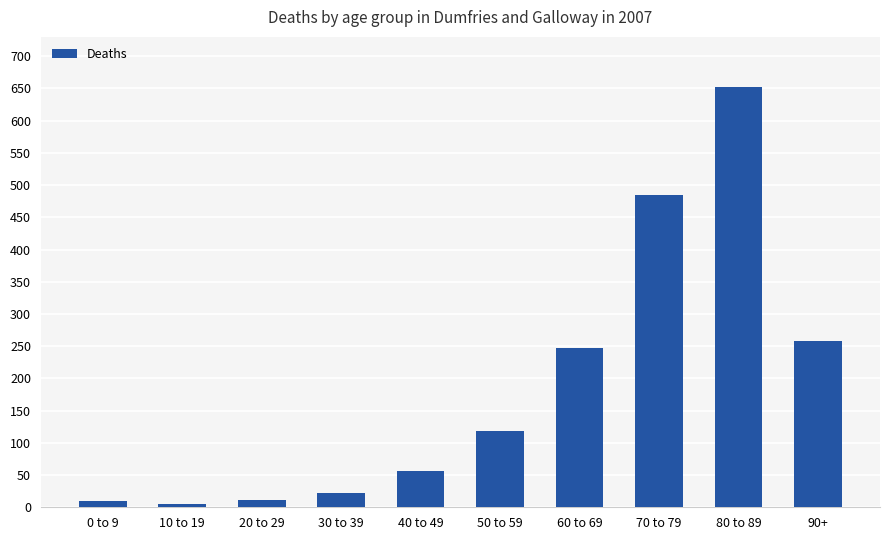

What value does the data have at 40 to 49?

57